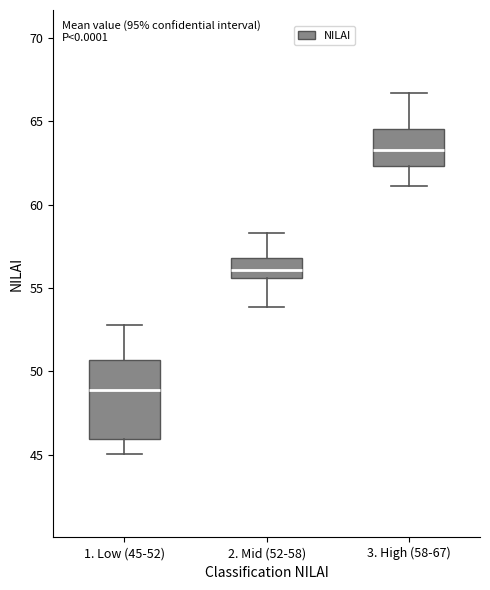

Reading left to right, transcribe this box plot: for each box, give where its median line is, the range the box spans, and where its two whiskers end, as read against the y-axis. The values are not printed on the chart, so give them approximately, as read against the axis.

1. Low (45-52): median 49.0, box 46.0 to 50.5, whiskers 45.0 to 53.0
2. Mid (52-58): median 56.0, box 55.5 to 57.0, whiskers 54.0 to 58.5
3. High (58-67): median 63.5, box 62.5 to 64.5, whiskers 61.0 to 66.5